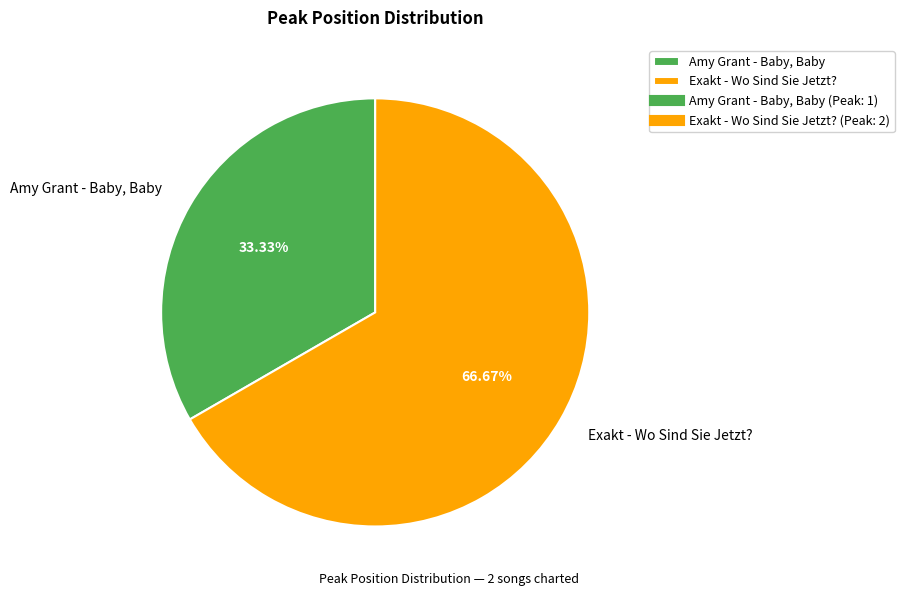

True or false: Amy Grant - Baby, Baby accounts for 33% of the total.

True